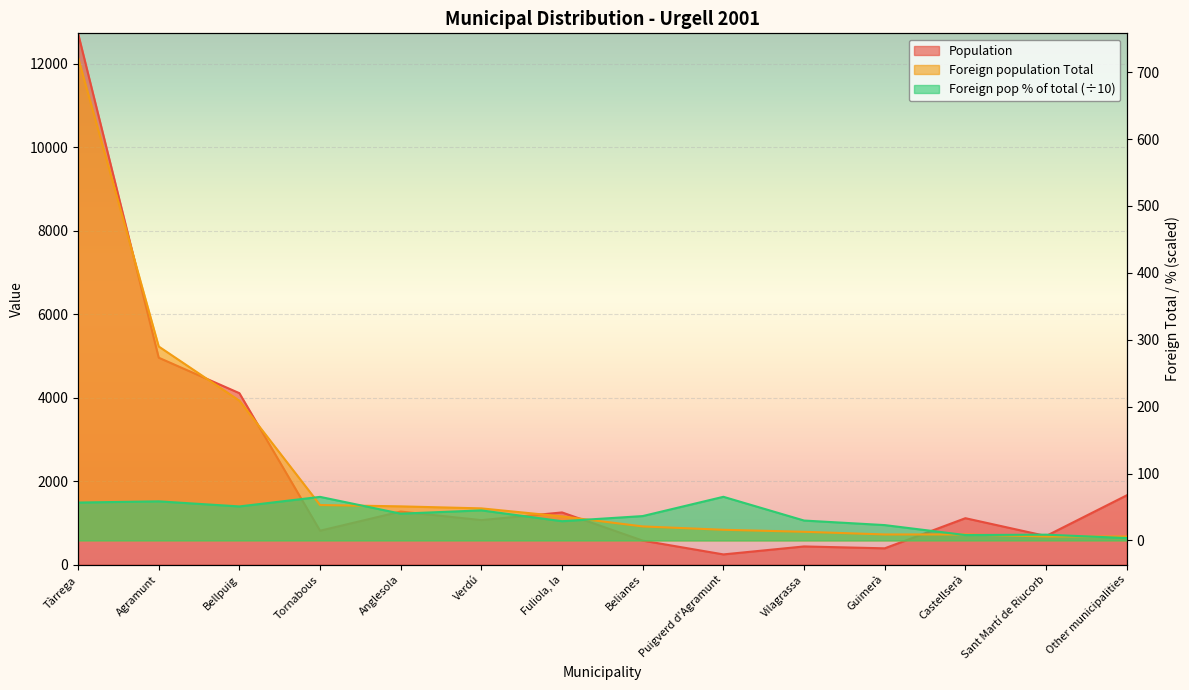

True or false: Foreign pop % of total has more than 1 points higher than both neighbors.

True